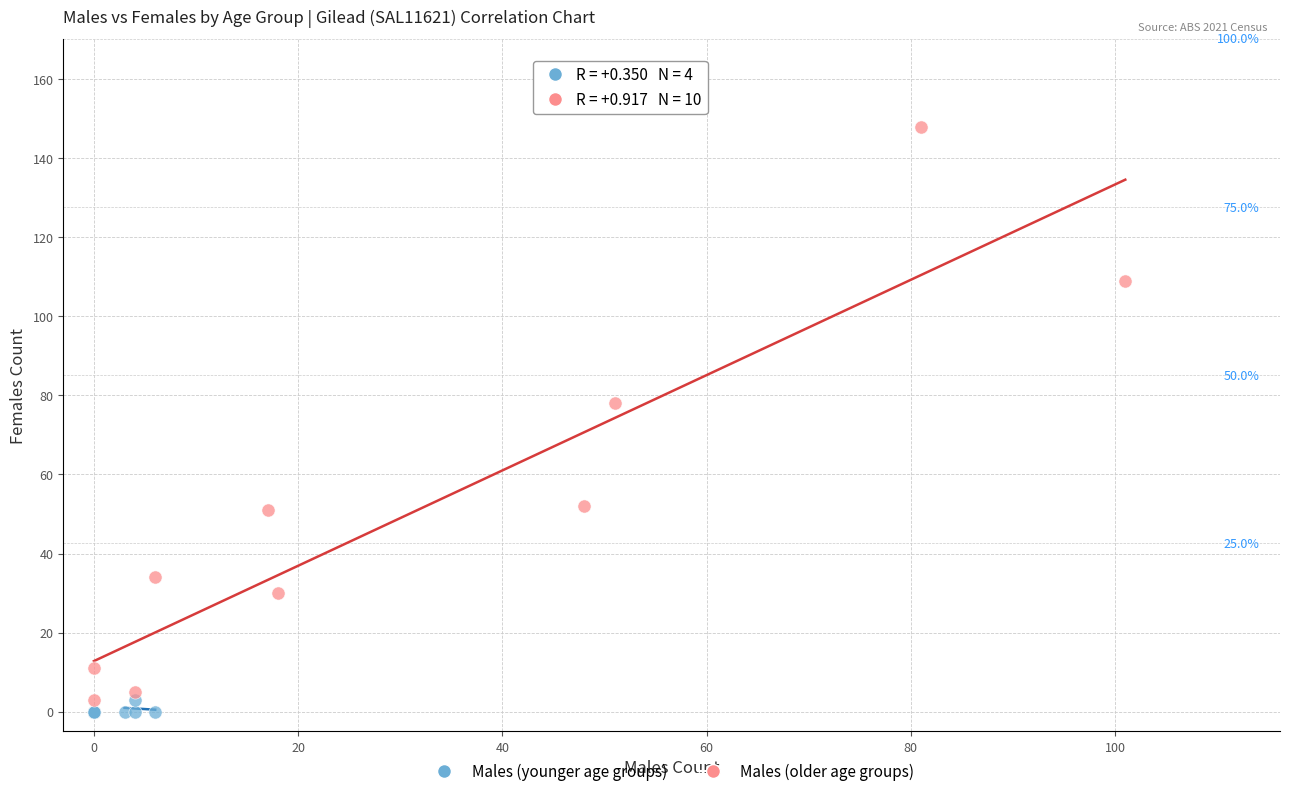

Which series contains the highest Y value?

Males (older age groups)